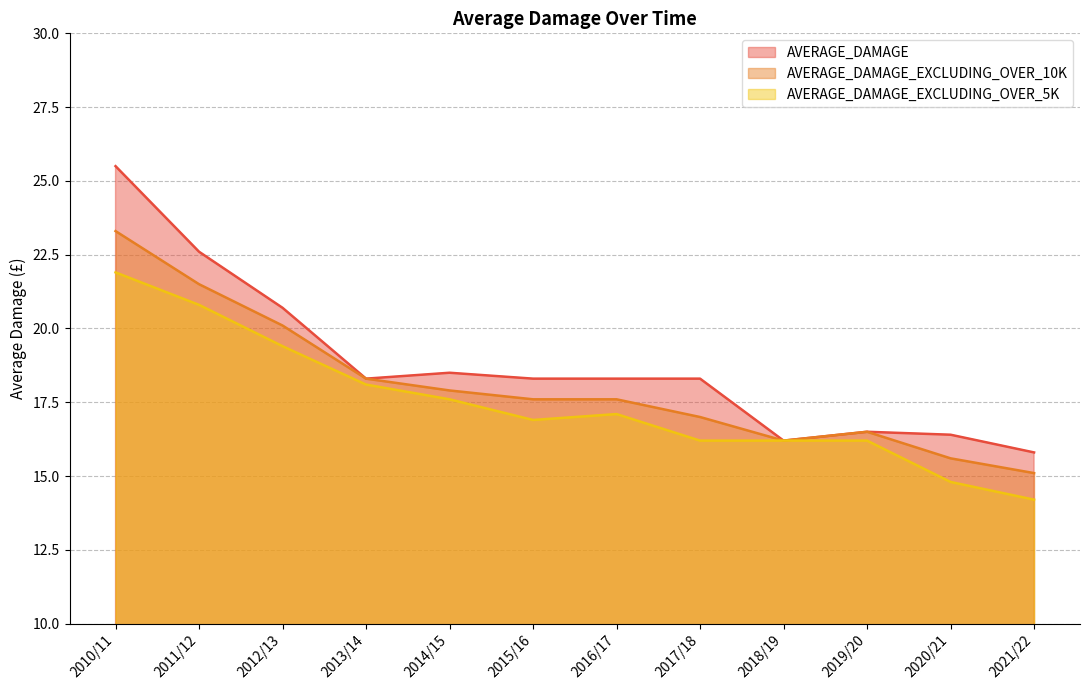

What is the maximum value shown in the chart?

25.5